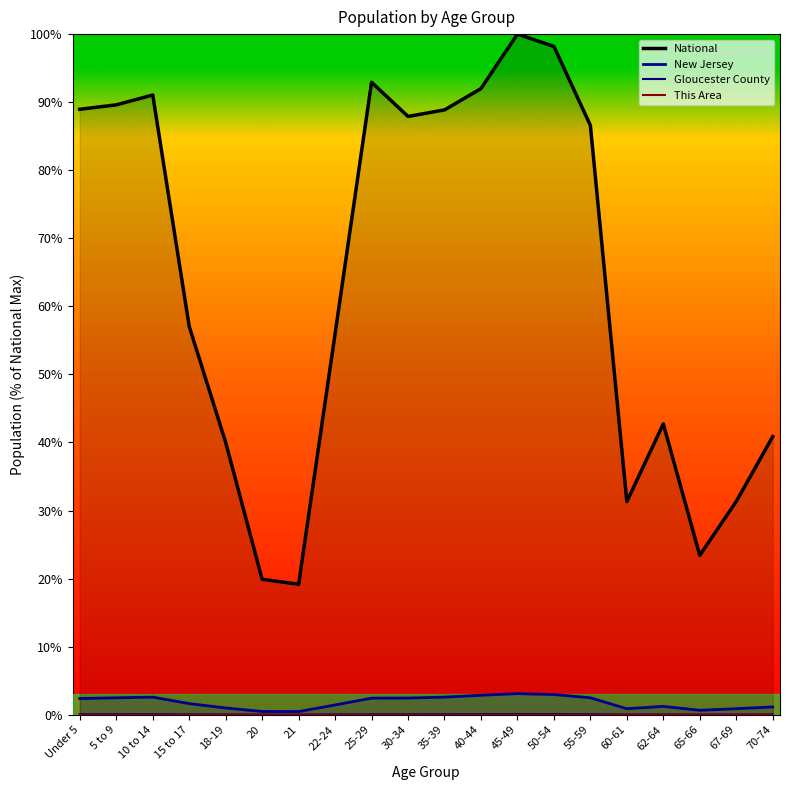

What is the total value across all series at Under 5?

91.4